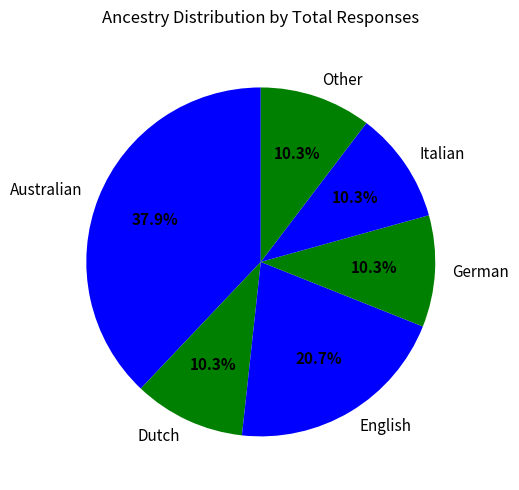

To the nearest percent, what is the combined percentage of German and Dutch?

21%